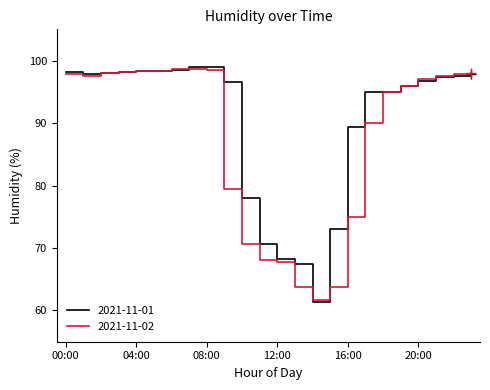

What is the minimum value shown in the chart?

61.4